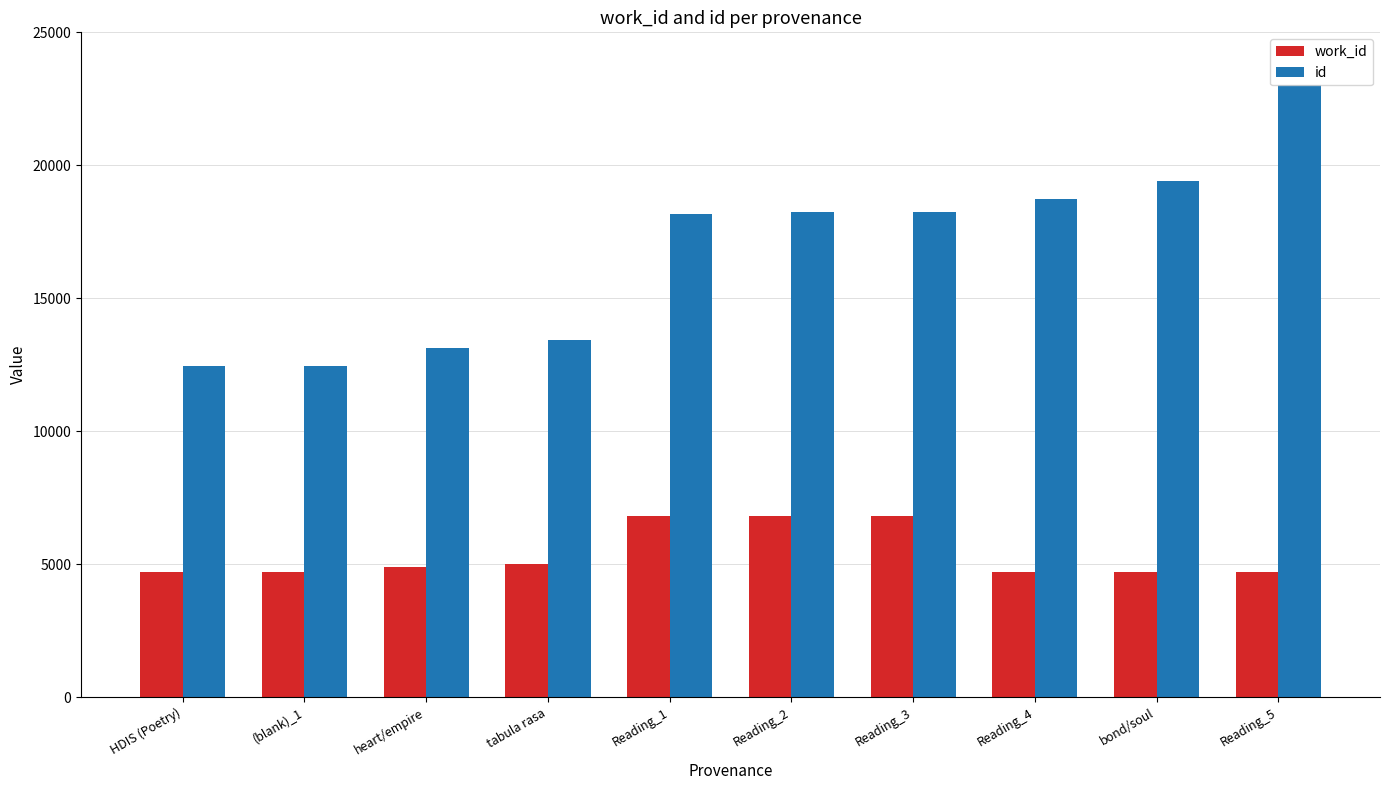

At Reading_4, list the series in order from largest to smallest.

id, work_id